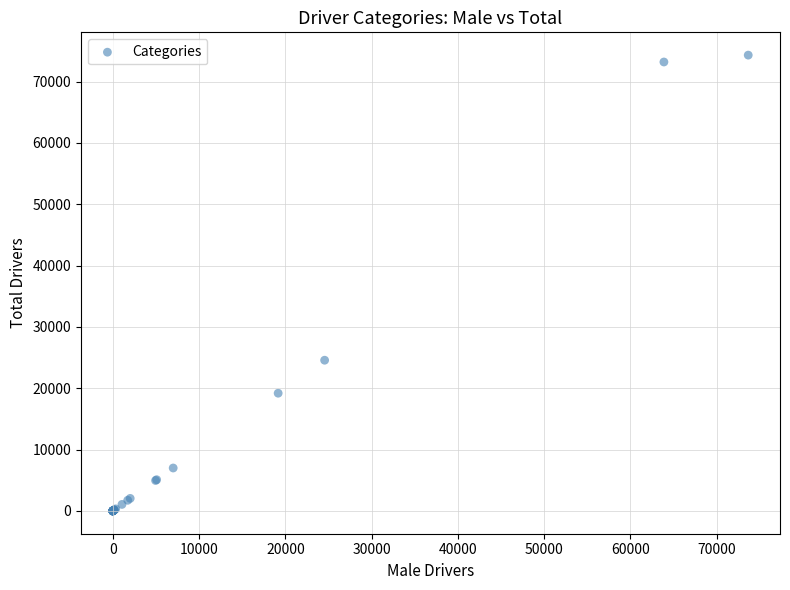

What Y value in the scatter plot is closest to 37157?

24573